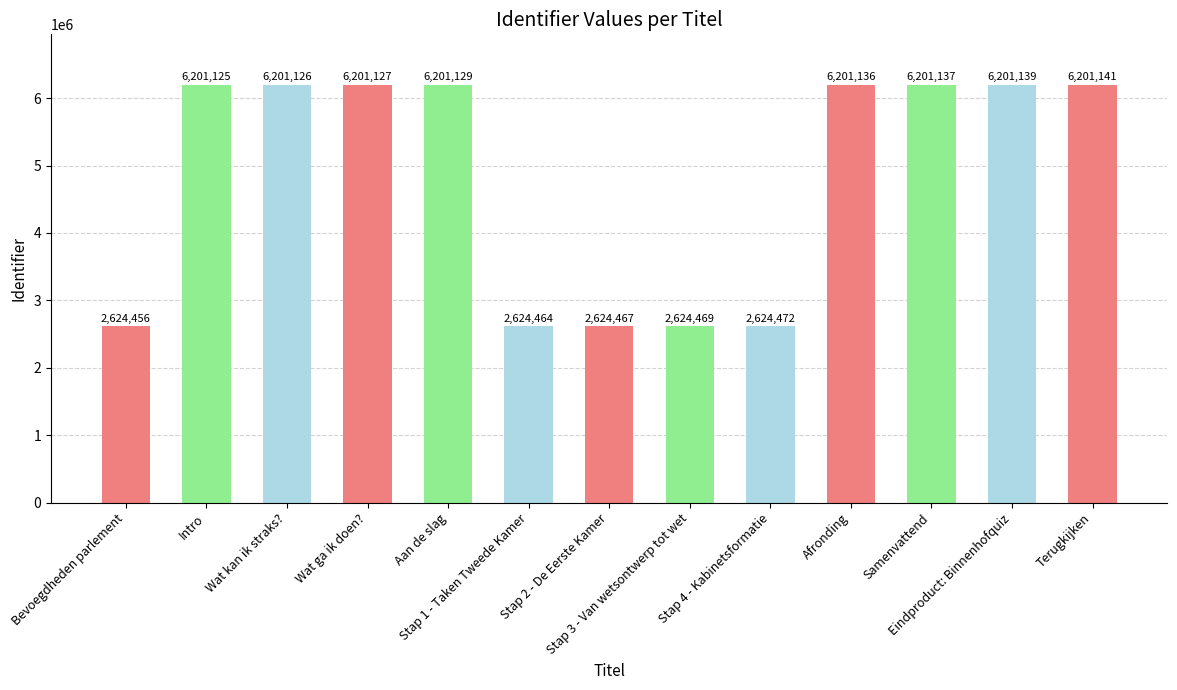

What is the value of the 7th bar from the left?

2624467